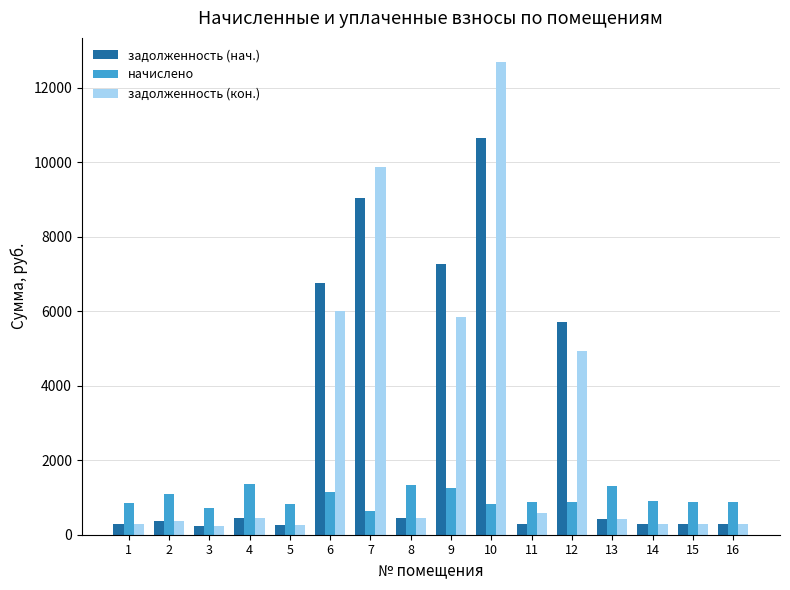

At which category is the sum across all series the highest?

10